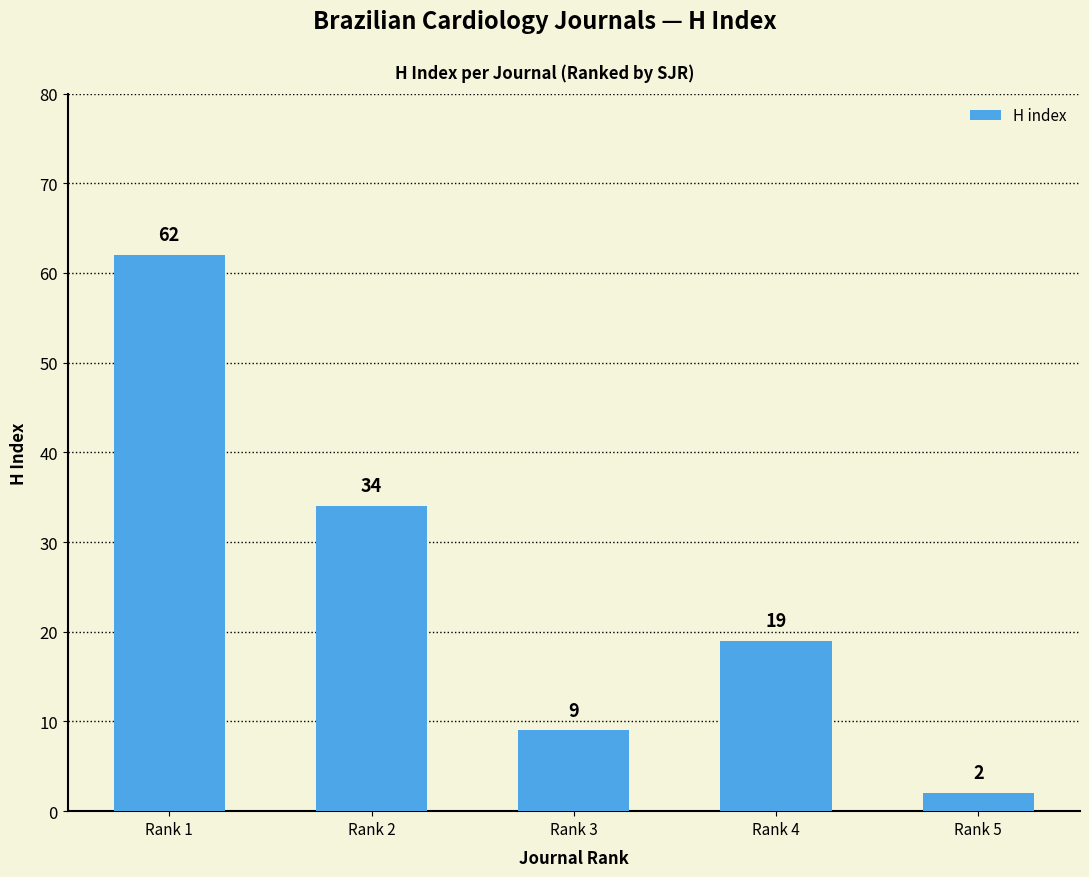

Where is the data nearest to the value 32?

Rank 2